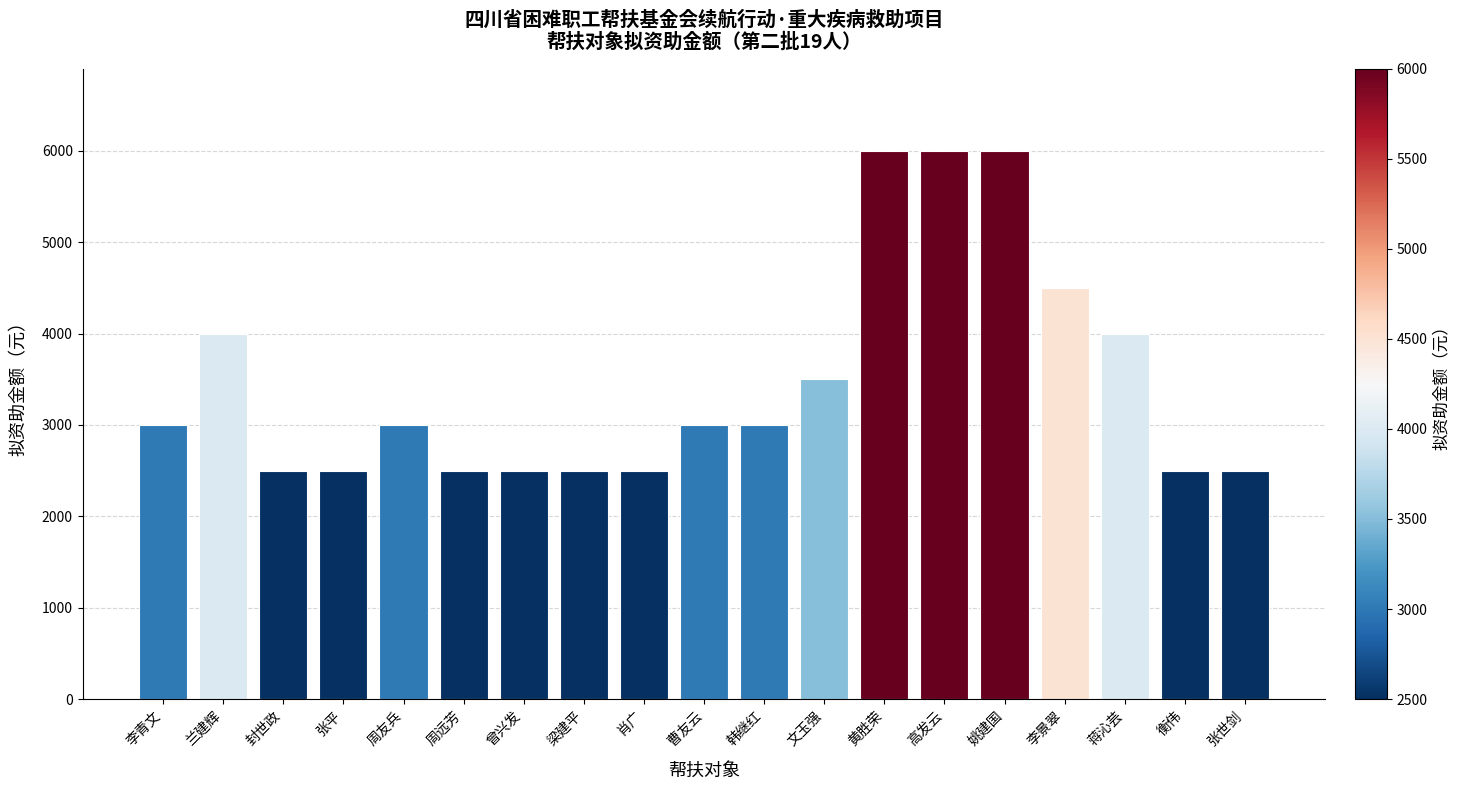

What is the value of the 9th bar from the left?

2500